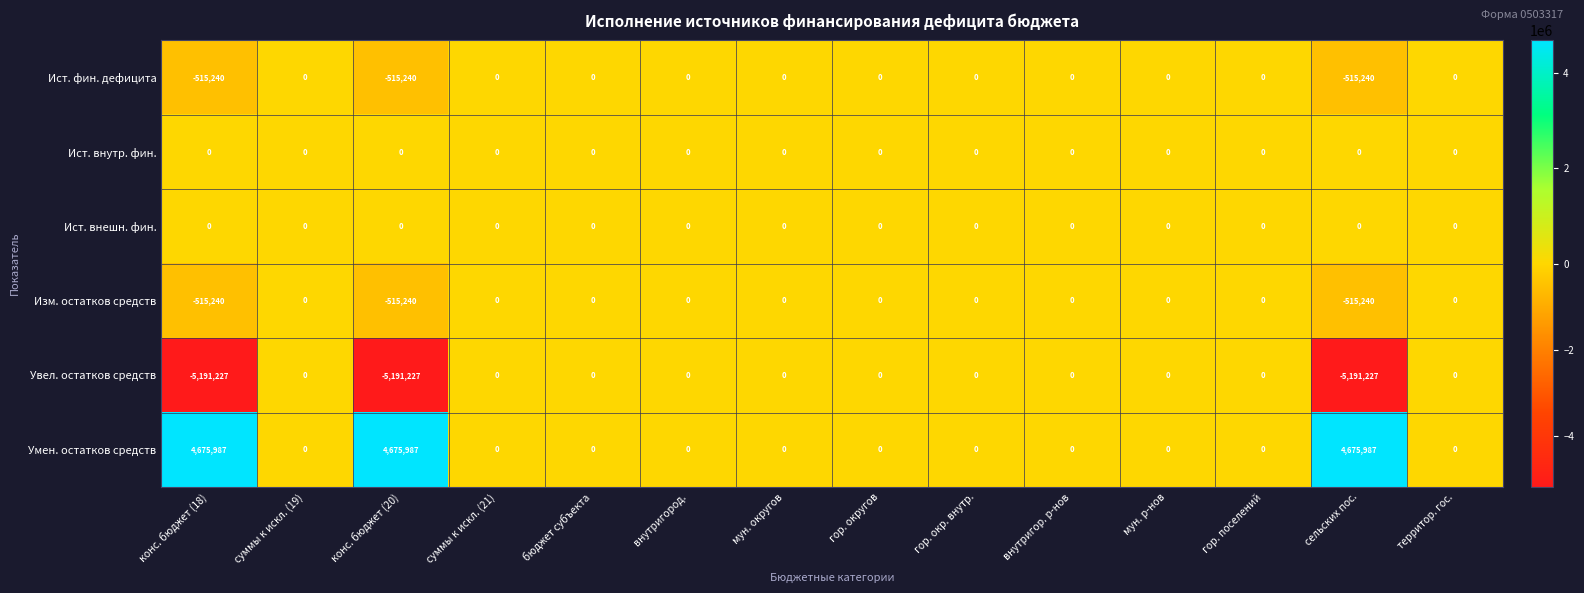

Which series has the largest range (max minus min)?

Увел. остатков средств